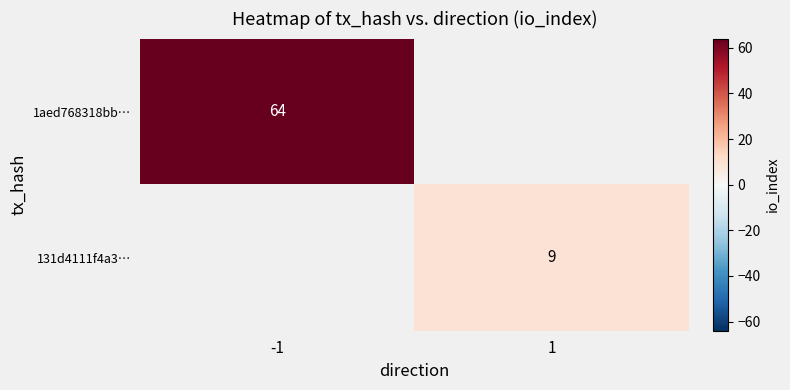

What is the minimum value shown in the chart?

9.0